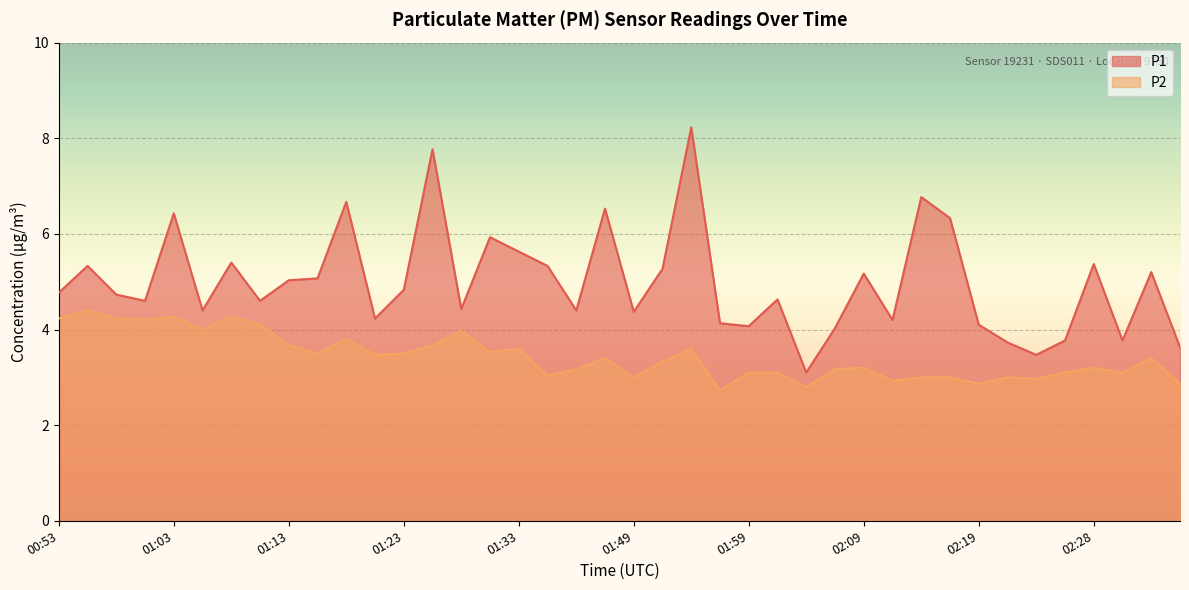

Is the value of P2 at 02:11 greater than the value of P1 at 01:03?

No